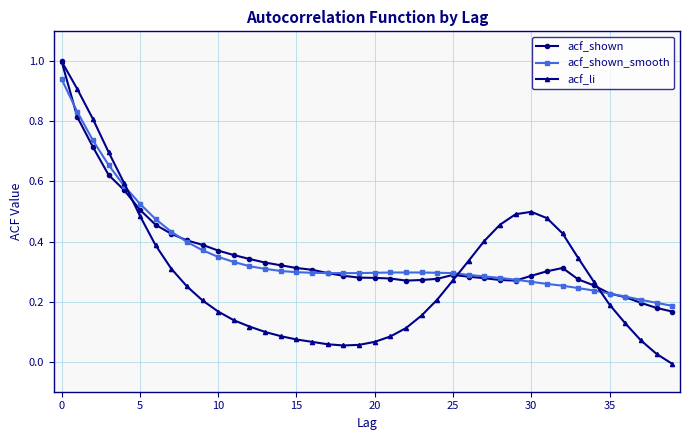

List the series in order of their peak value, lowest first.

acf_shown_smooth, acf_shown, acf_li